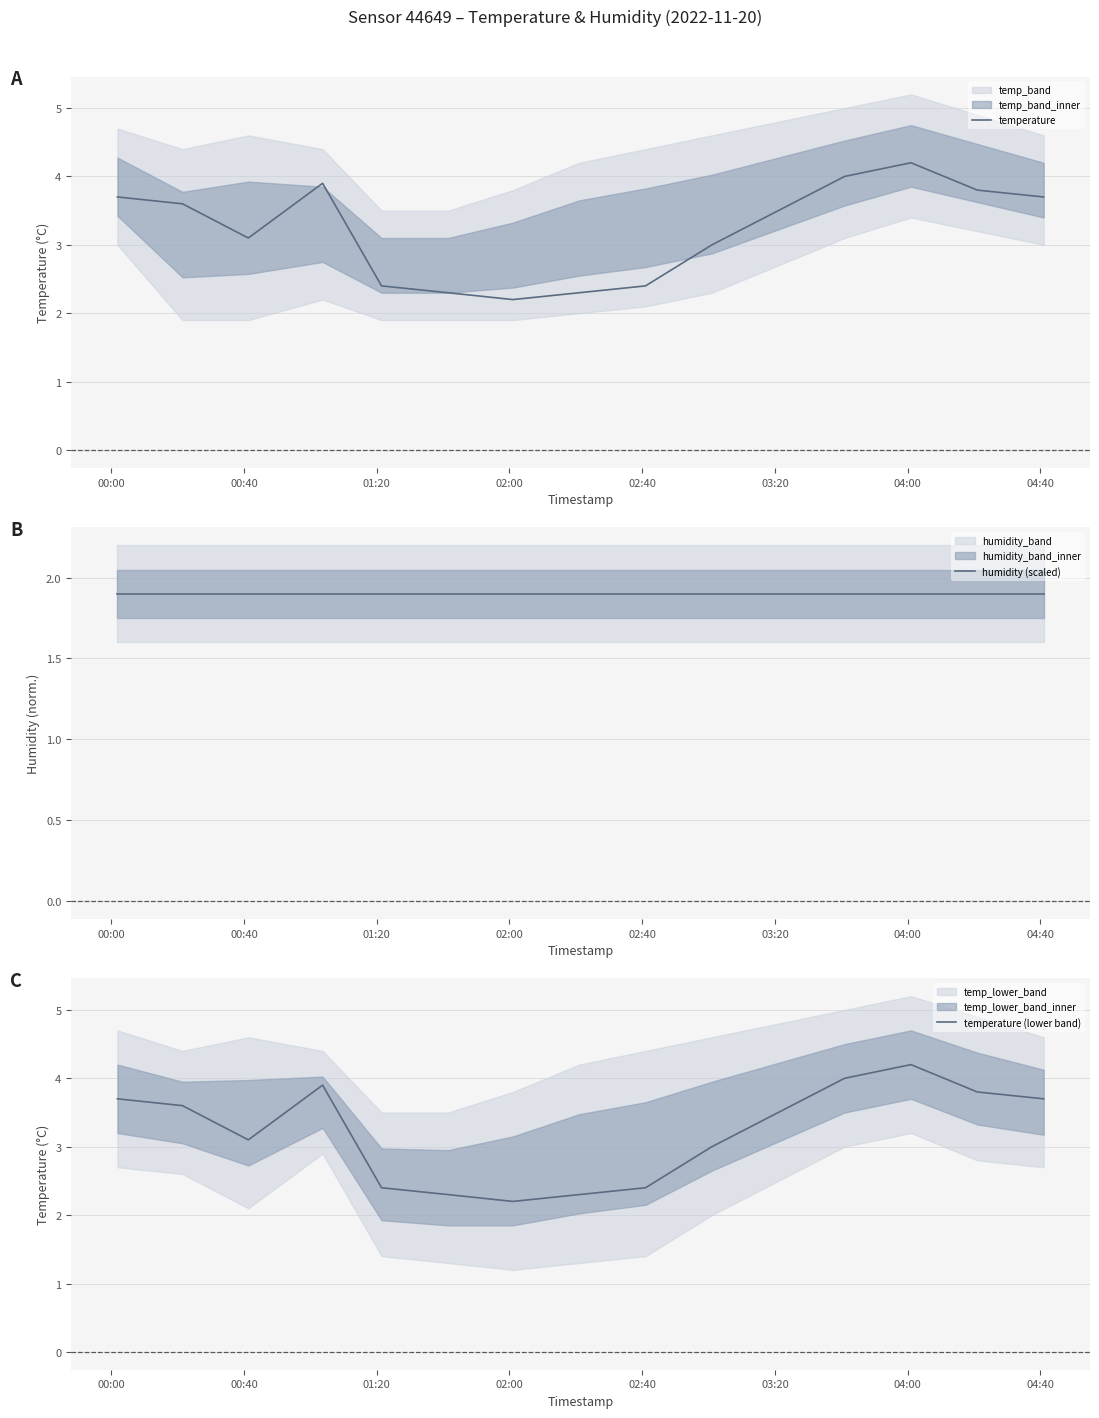

What is the average value of the temperature (lower band) series?

3.2